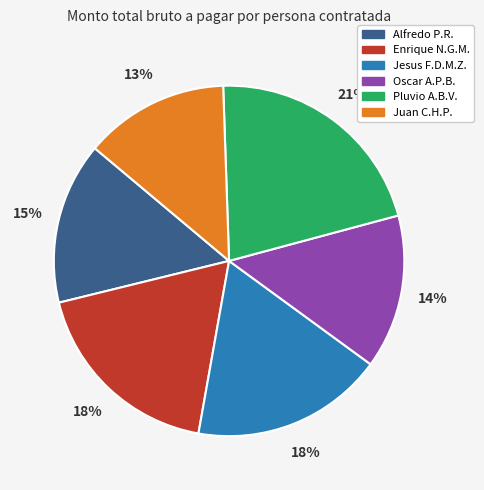

To the nearest percent, what is the average slice percentage?

17%